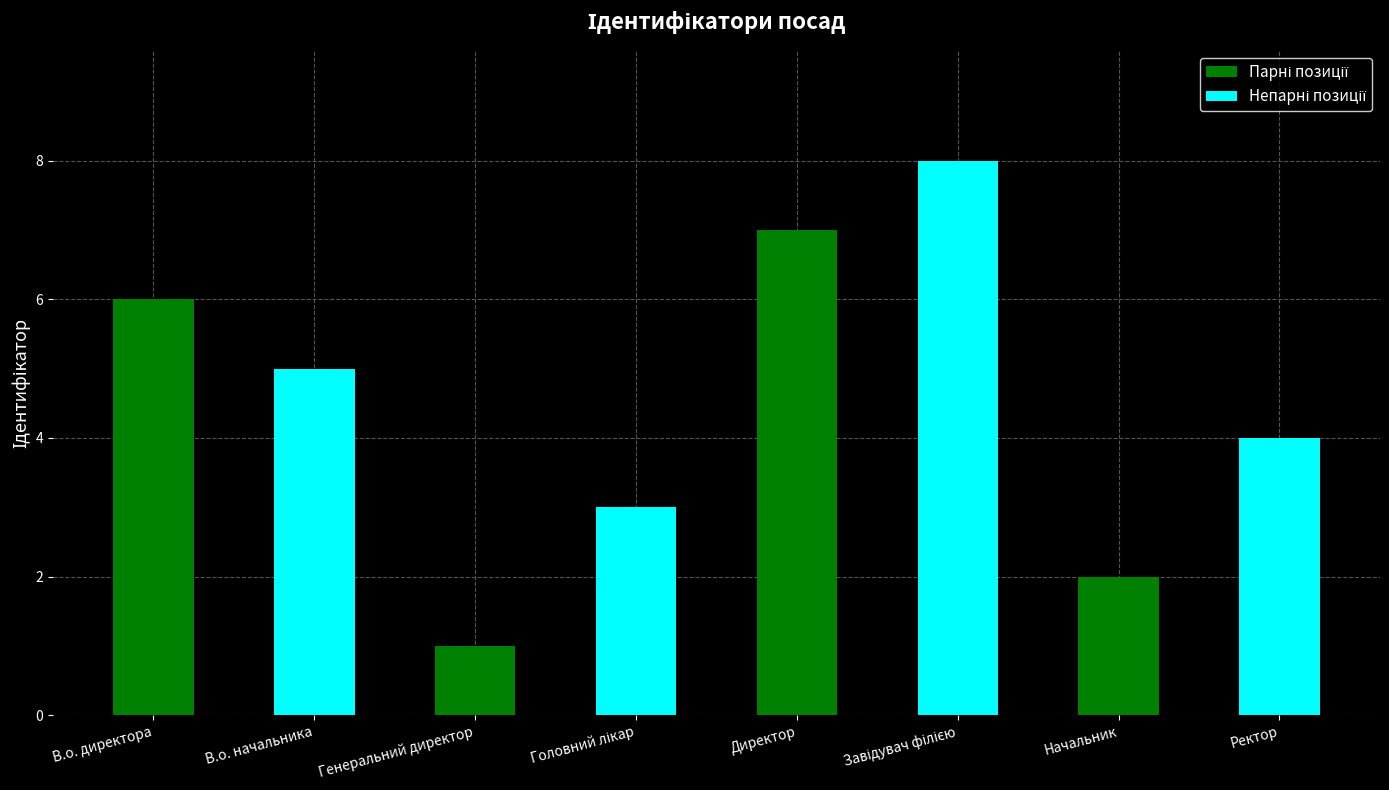

Reading left to right, list all the values displayed in this chart.

6	5	1	3	7	8	2	4